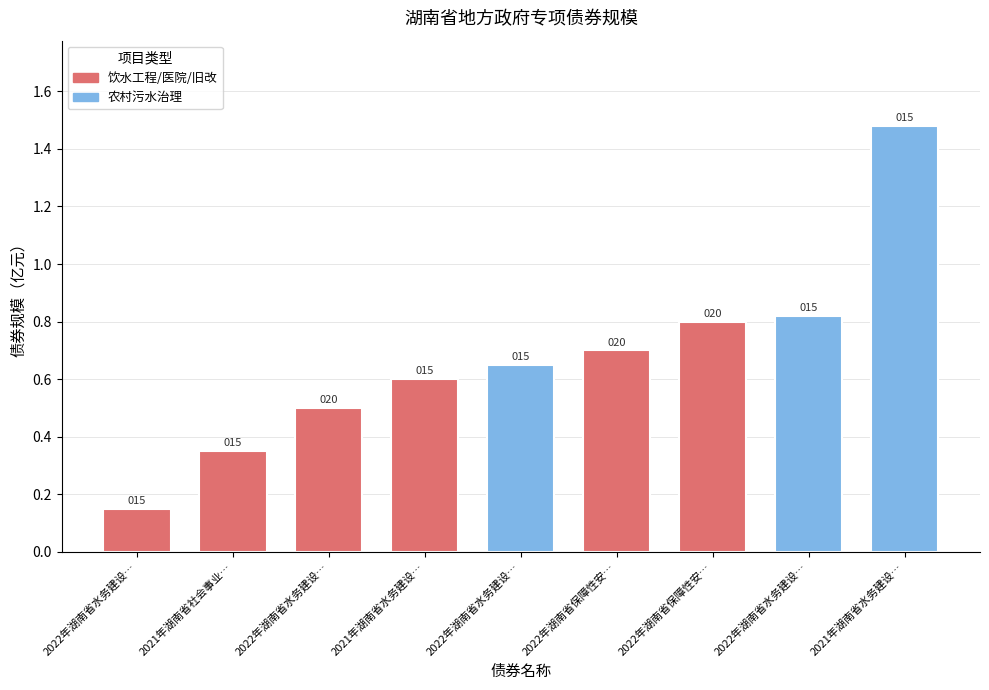

Which has a higher value, 2021年湖南省水务建设… or 2022年湖南省水务建设…?

2021年湖南省水务建设…